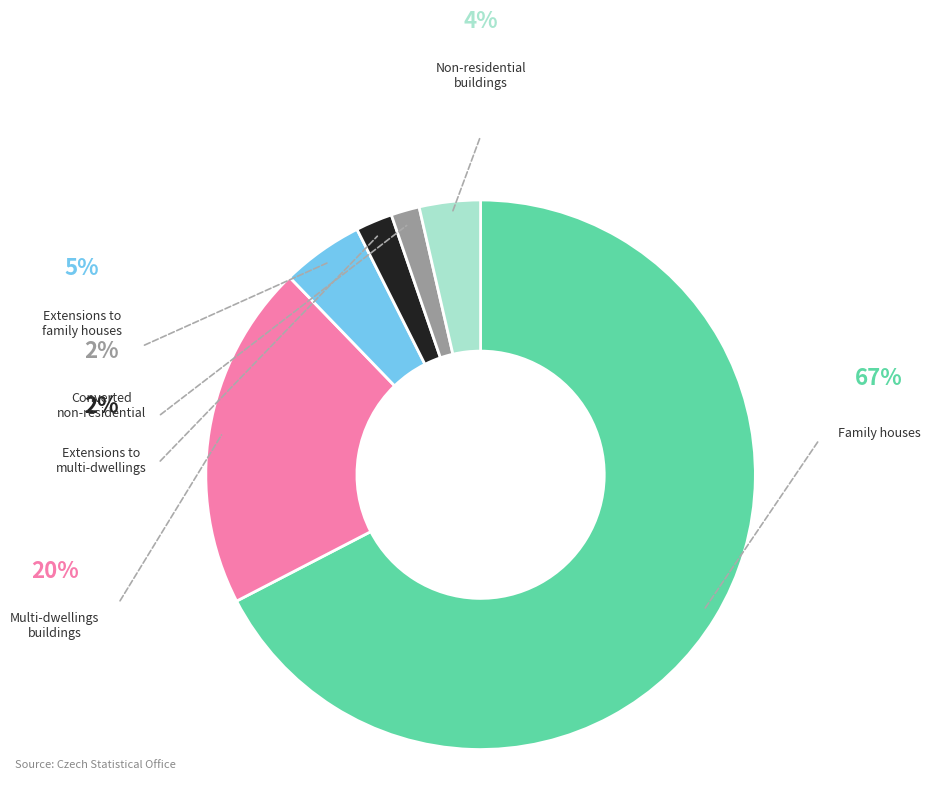

Is there a majority slice in this chart?

Yes